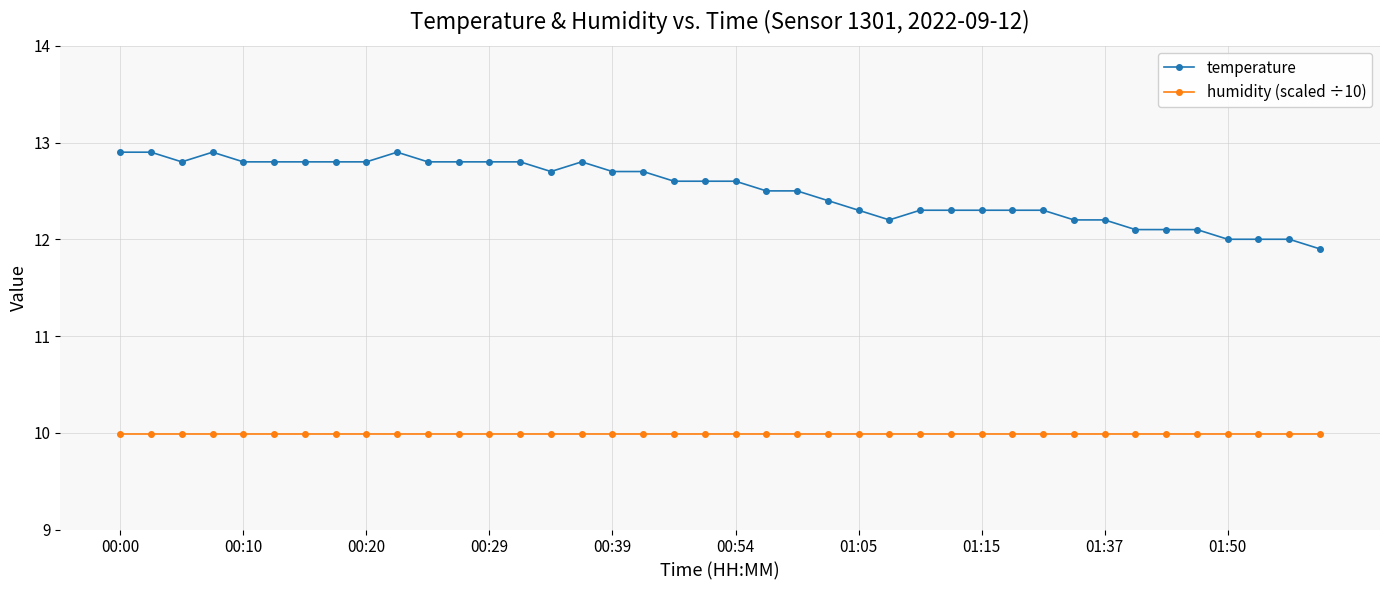

What is the lowest value of the humidity (scaled ÷10) series?

10.0